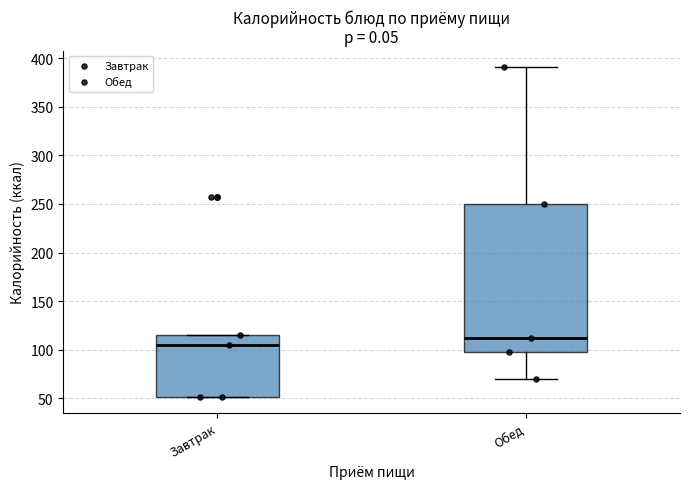

Reading left to right, transcribe this box plot: for each box, give where its median line is, the range the box spans, and where its two whiskers end, as read against the y-axis. The values are not printed on the chart, so give them approximately, as read against the axis.

Завтрак: median 105, box 50 to 115, whiskers 50 to 115
Обед: median 115, box 100 to 250, whiskers 70 to 390